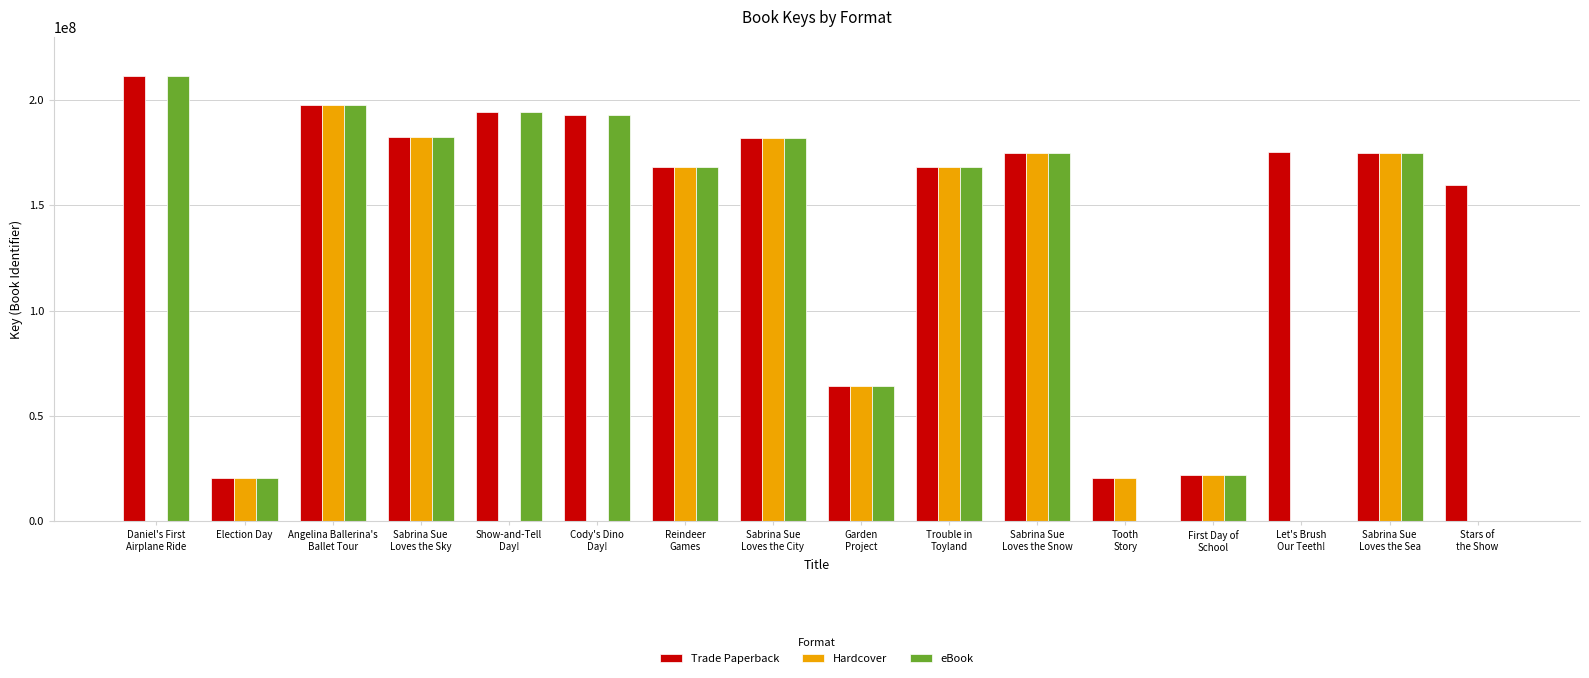

At which category is the sum across all series the highest?

Angelina Ballerina's
Ballet Tour